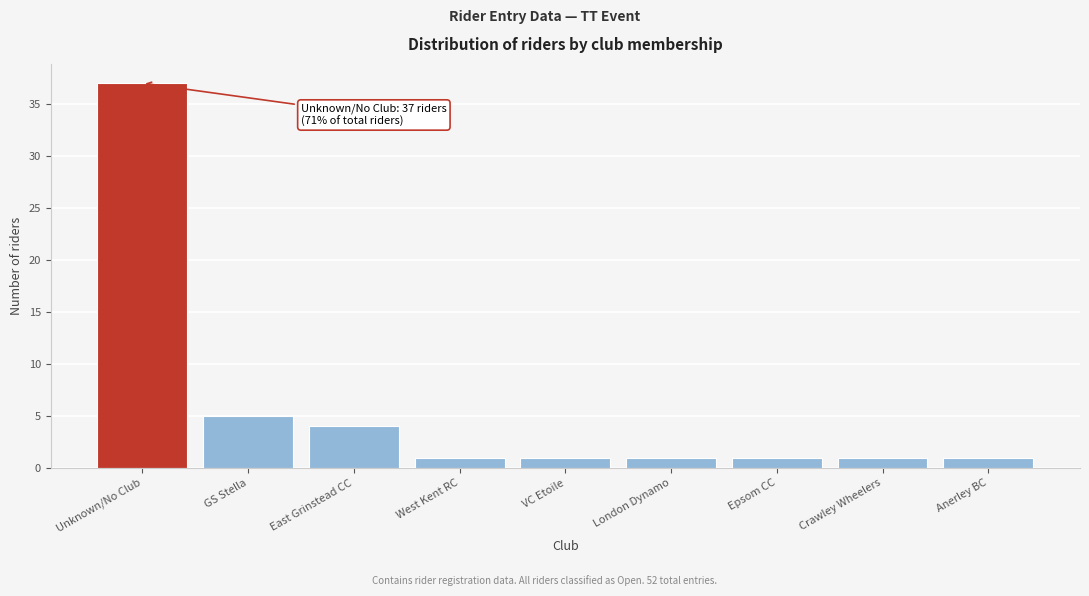

Reading left to right, transcribe all the data shown in this chart.

Unknown/No Club=37	GS Stella=5	East Grinstead CC=4	West Kent RC=1	VC Etoile=1	London Dynamo=1	Epsom CC=1	Crawley Wheelers=1	Anerley BC=1